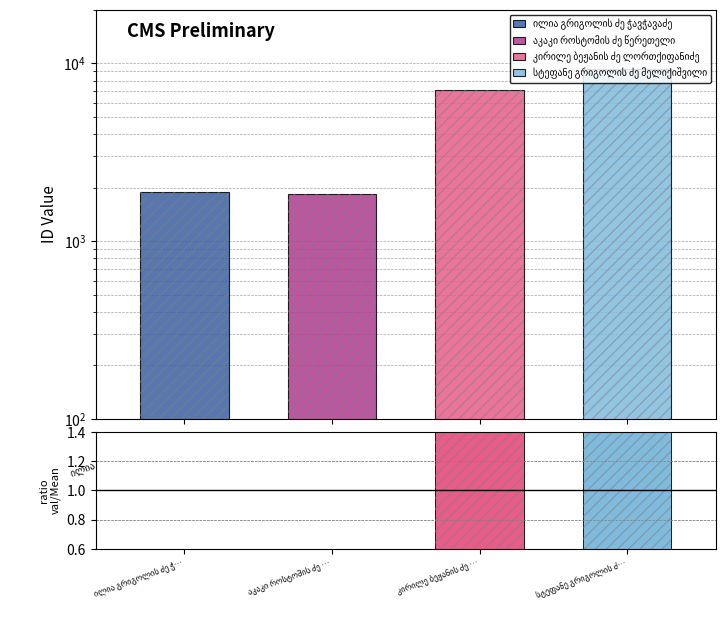

List the labels in order of value, largest first.

სტეფანე გრიგოლის ძ…, კირილე ბეჟანის ძე …, ილია გრიგოლის ძე ჭ…, აკაკი როსტომის ძე …